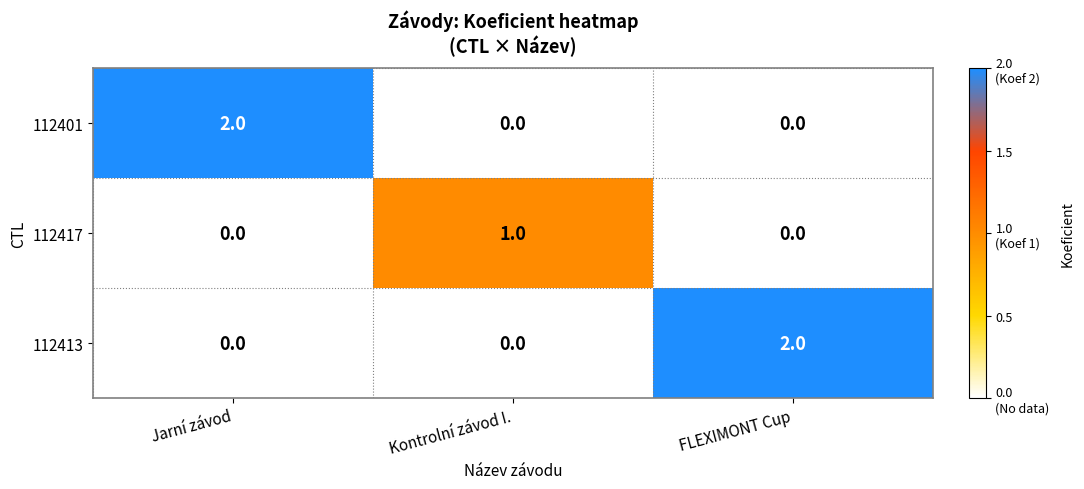

Reading left to right, extract all data points from this chart.

112401: 2	0	0
112417: 0	1	0
112413: 0	0	2